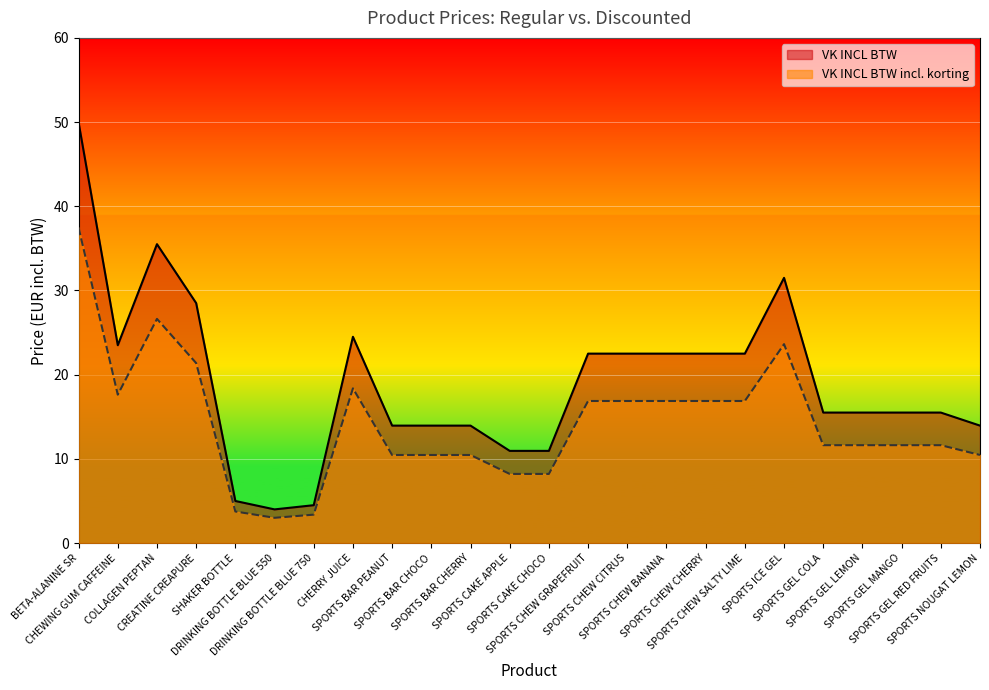

What is the lowest value of the VK INCL BTW series?

4.0